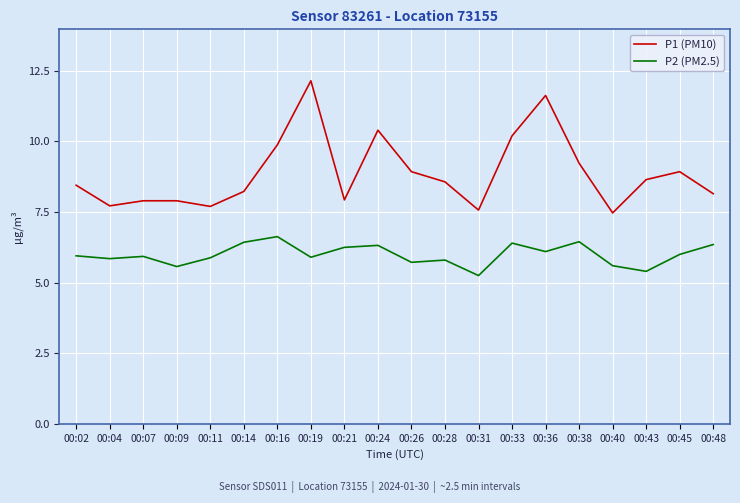

True or false: P1 (PM10) has a value of 11.6 at 00:36.

True